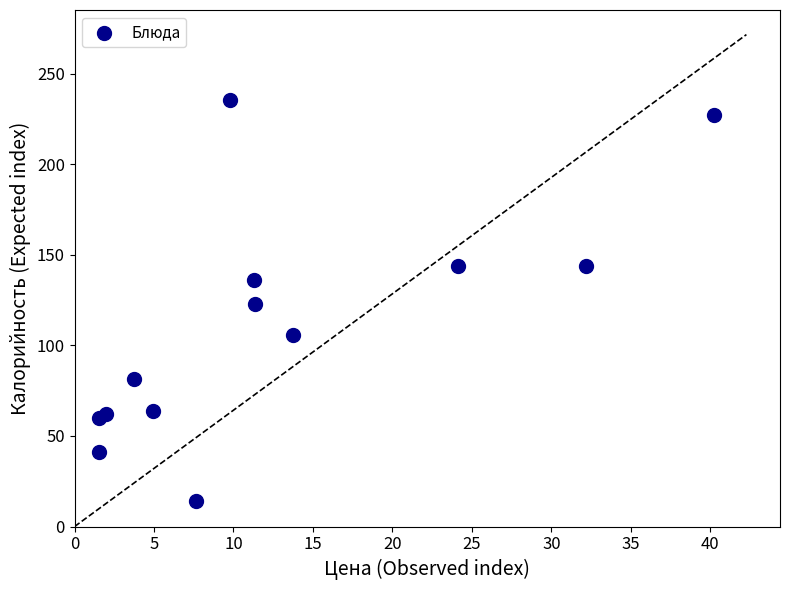

What is the range of X values (max minus min)?

38.7